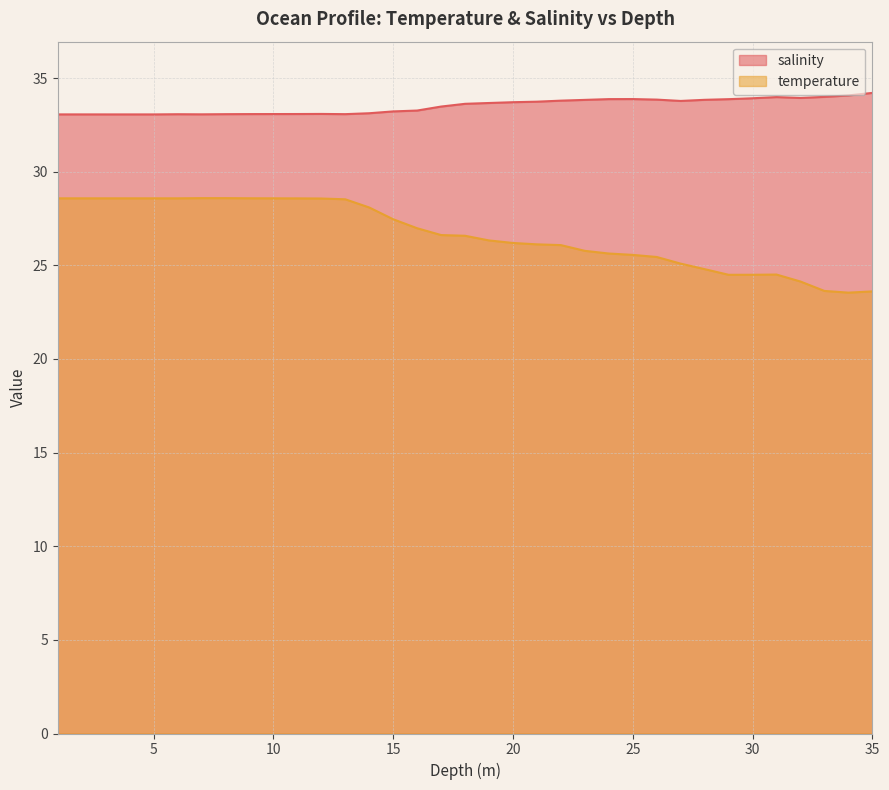

Which series has the largest total across all categories?

salinity